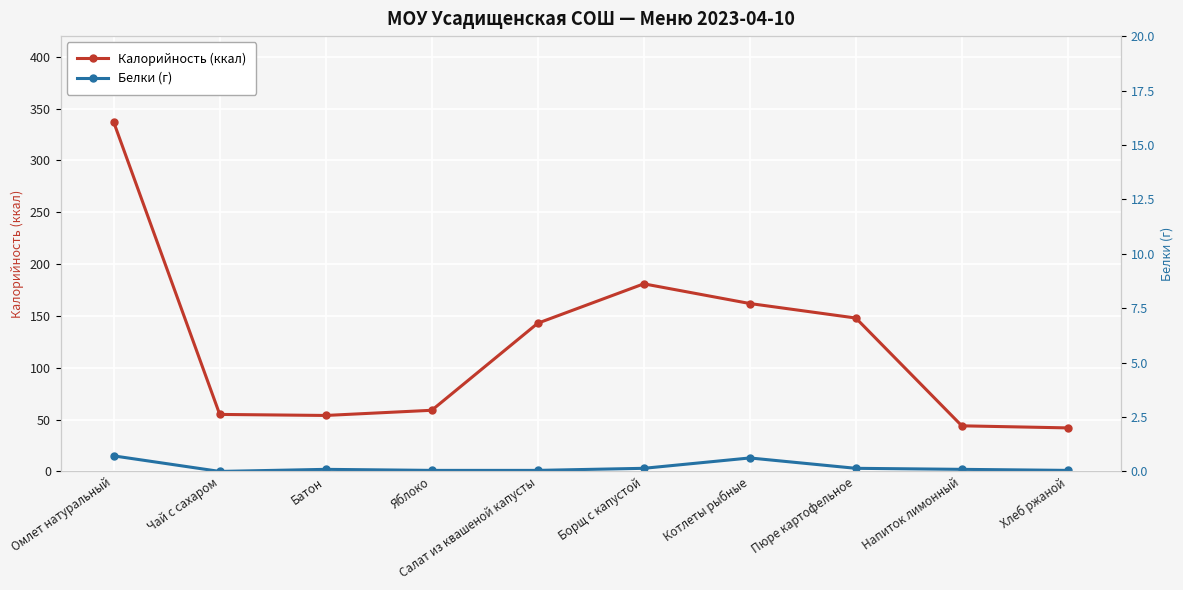

Is the value of Калорийность (ккал) at Батон greater than the value of Белки (г) at Котлеты рыбные?

Yes